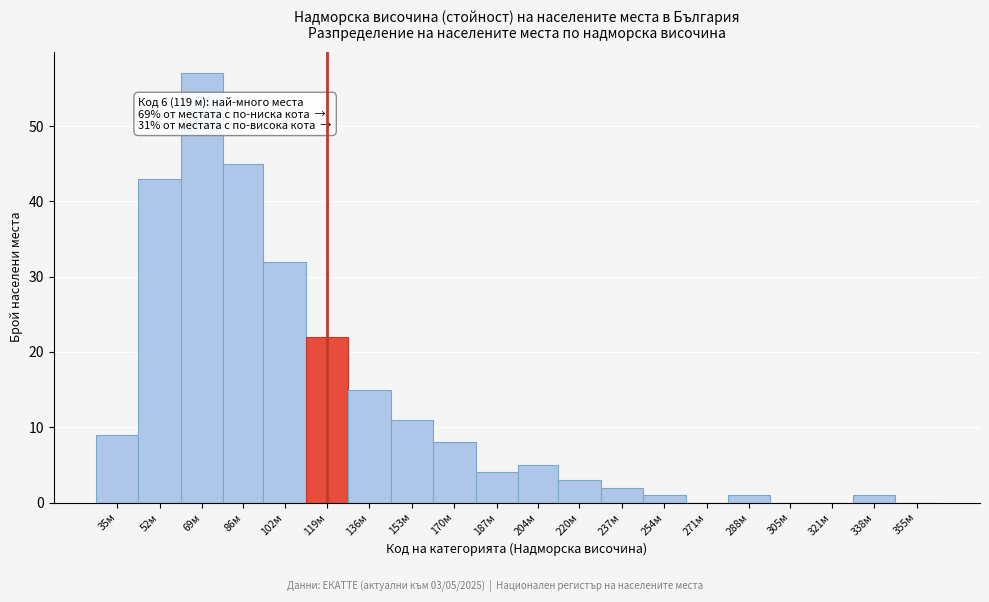

Reading left to right, list all the values displayed in this chart.

35м=9	52м=43	69м=57	86м=45	102м=32	119м=22	136м=15	153м=11	170м=8	187м=4	204м=5	220м=3	237м=2	254м=1	271м=0	288м=1	305м=0	321м=0	338м=1	355м=0